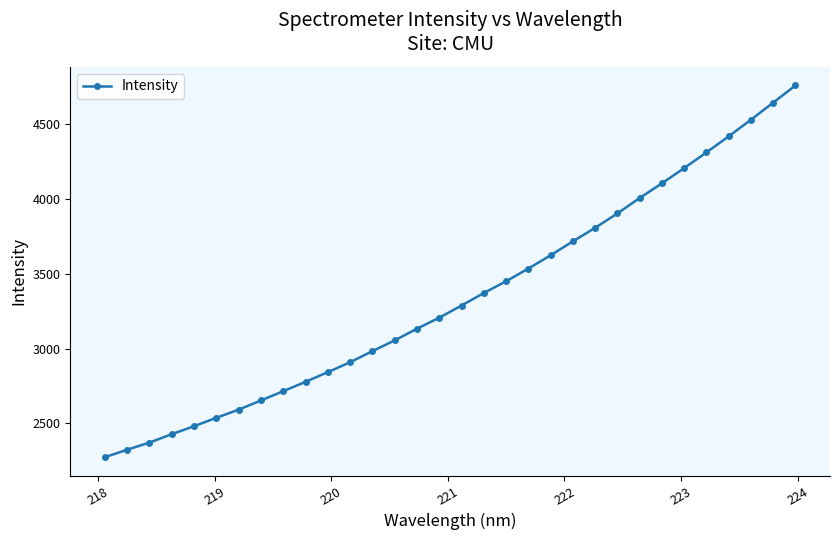

What is the difference between the maximum and minimum values?

2484.1